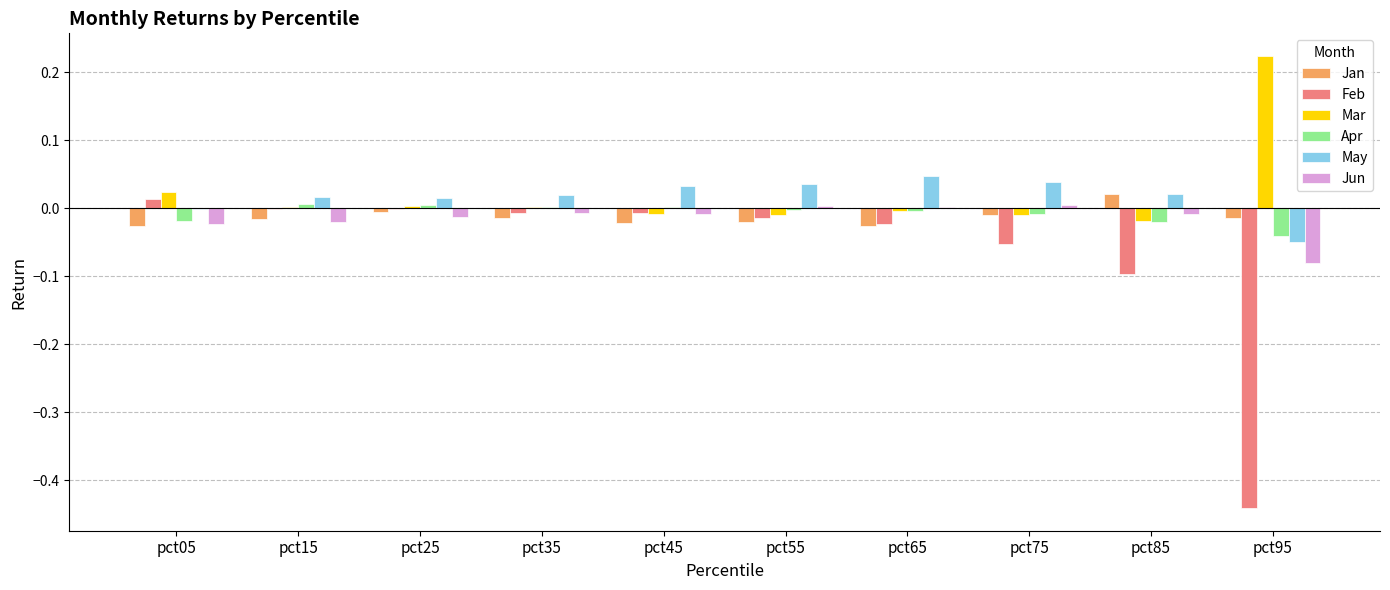

Which series changed the most between pct15 and pct95?

Feb